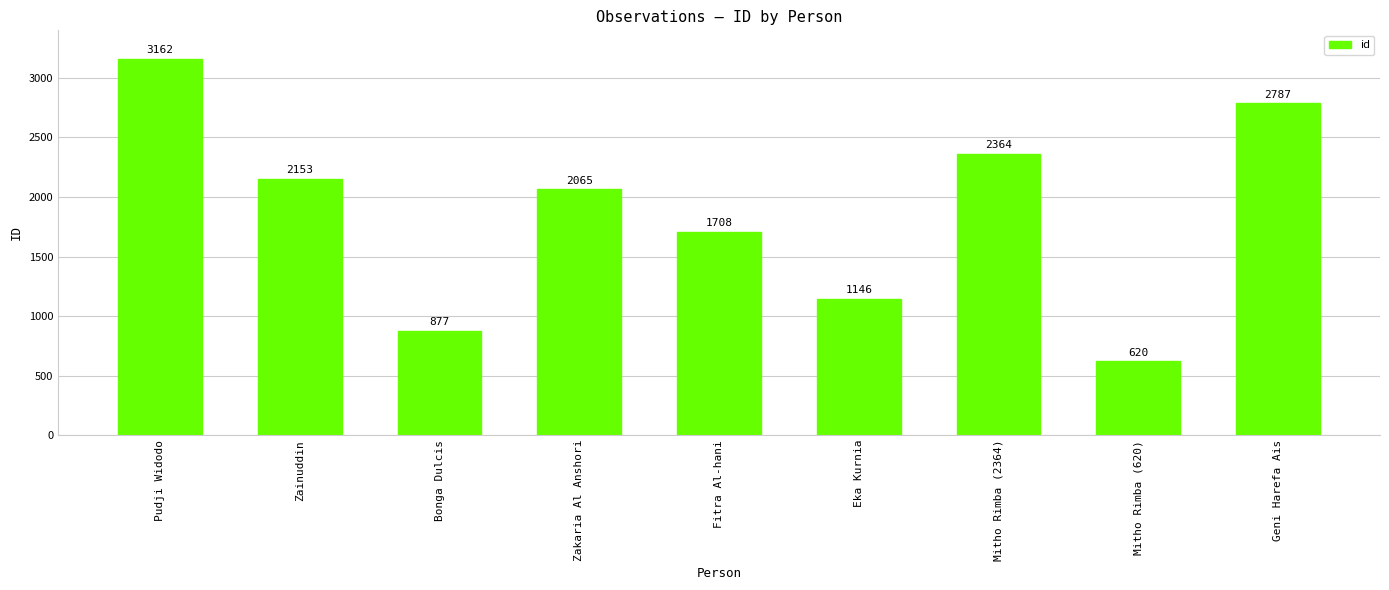

True or false: the data shows 1146 at Eka Kurnia.

True